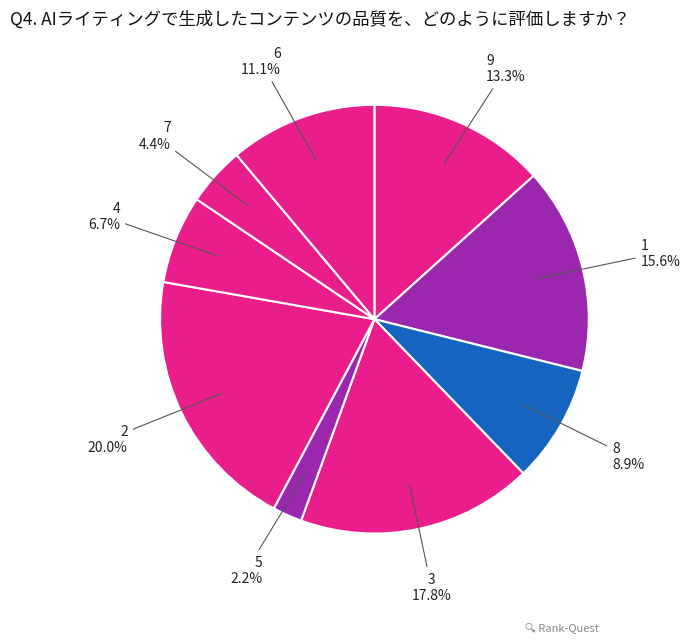

Which slice is the smallest?

5